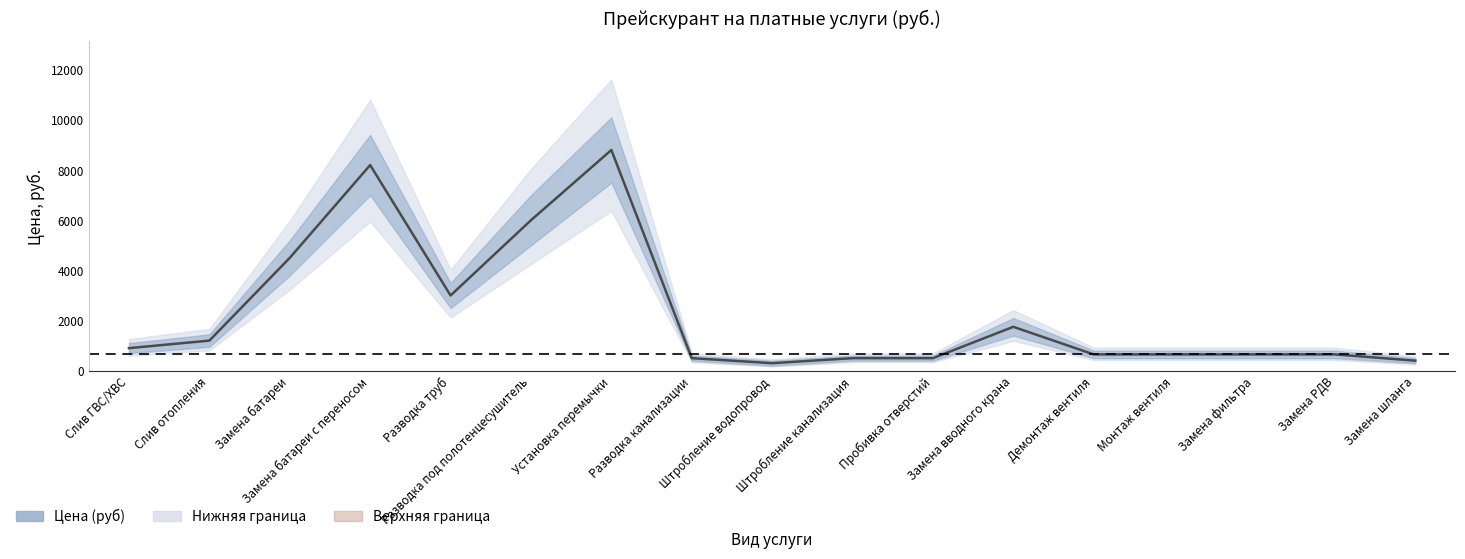

Reading left to right, transcribe all the data shown in this chart.

Слив ГВС/ХВС=900	Слив отопления=1200	Замена батареи=4500	Замена батареи с переносом=8200	Разводка труб=3000	Разводка под полотенцесушитель=6000	Установка перемычки=8800	Разводка канализации=500	Штробление водопровод=300	Штробление канализация=500	Пробивка отверстий=500	Замена вводного крана=1750	Демонтаж вентиля=650	Монтаж вентиля=650	Замена фильтра=650	Замена РДВ=650	Замена шланга=400